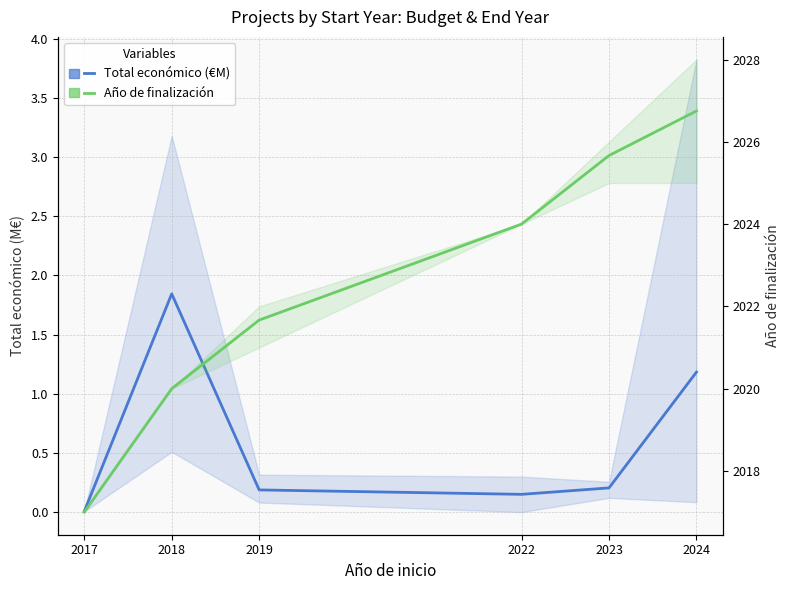

Does the chart display data point markers on the line(s)?

No